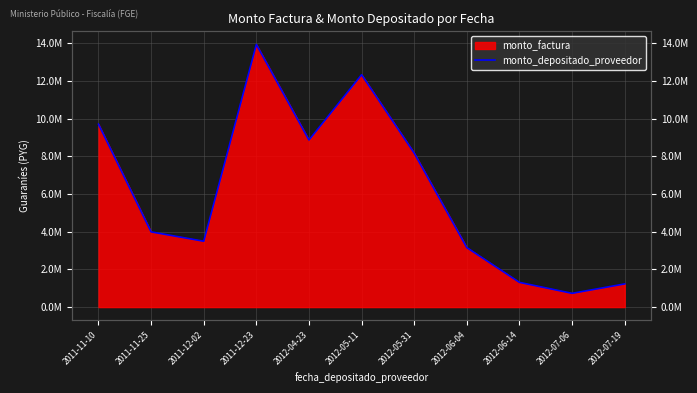

Reading left to right, list all the values displayed in this chart.

2011-11-10=9705000	2011-11-25=3990000	2011-12-02=3494275	2011-12-23=13935725	2012-04-23=8865000	2012-05-11=12330000	2012-05-31=8170000	2012-06-04=3155000	2012-06-14=1310000	2012-07-06=730000	2012-07-19=1230000